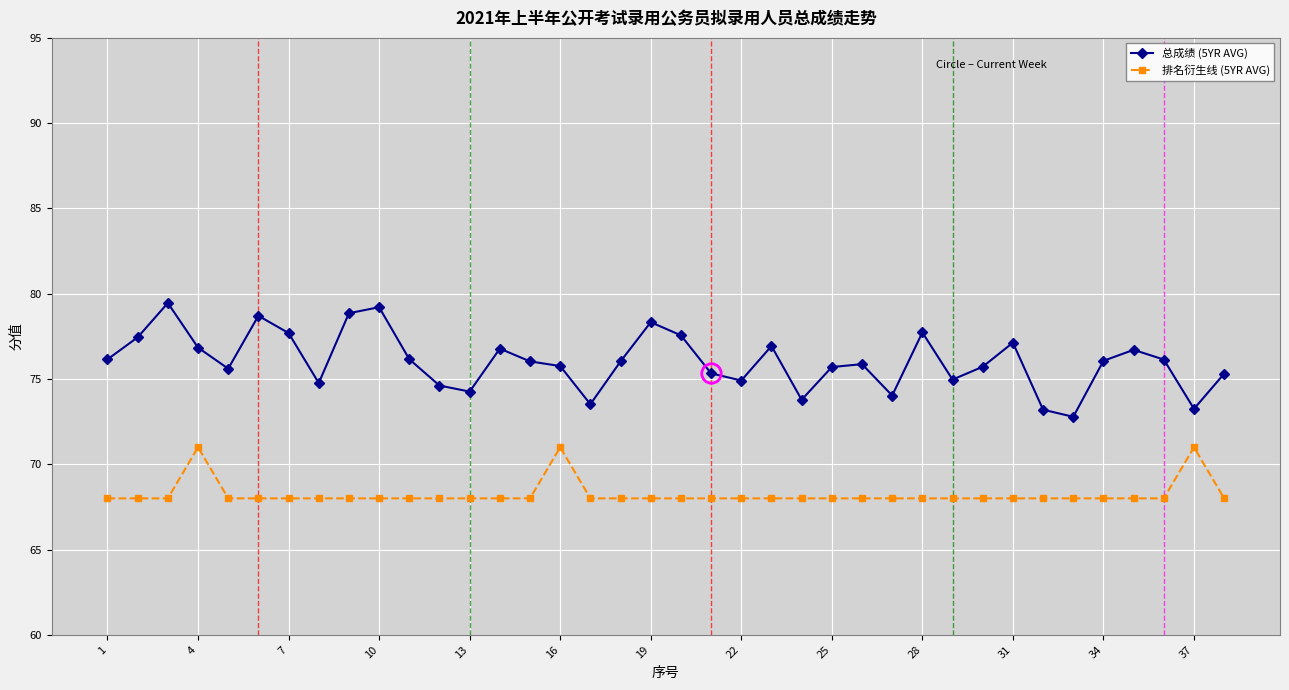

List the series in order of their overall mean, highest first.

总成绩 (5YR AVG), 排名衍生线 (5YR AVG)